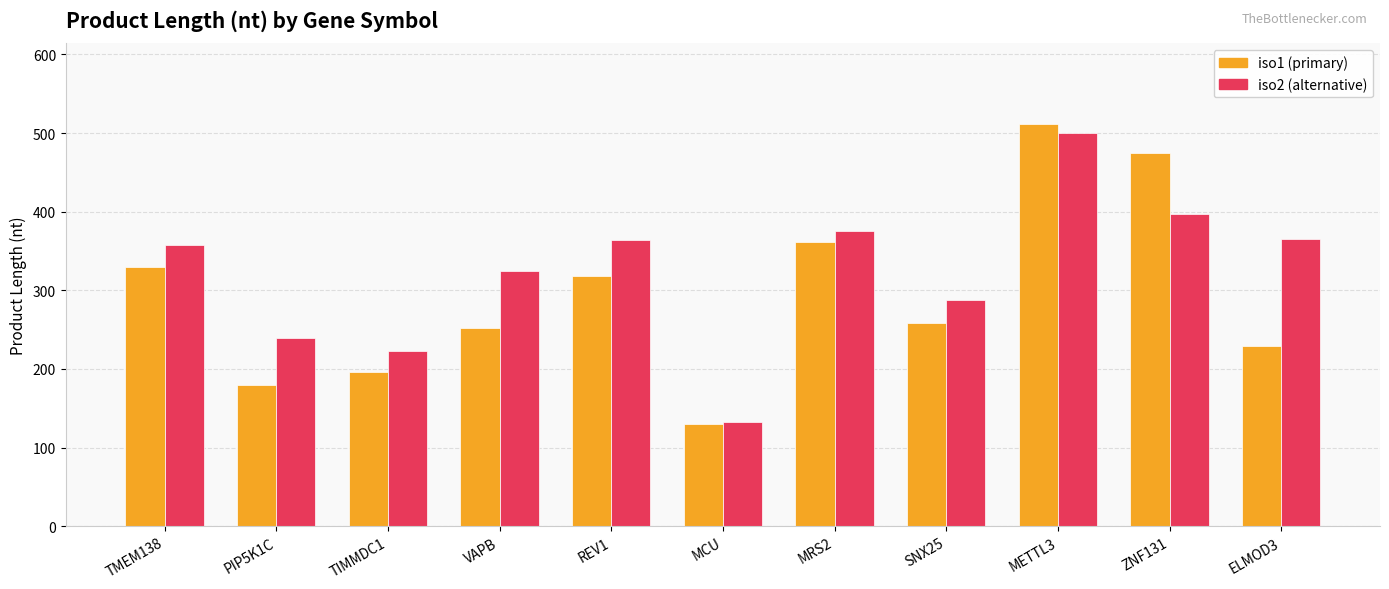

Which label corresponds to the smallest value in the chart?

MCU